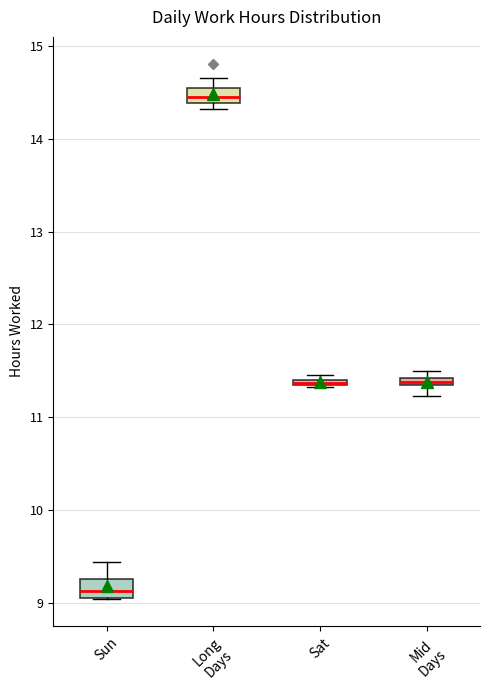

Where is the upper edge of the box for Sat on the y-axis? The values are not printed on the chart, so give them approximately, as read against the axis.

11.4